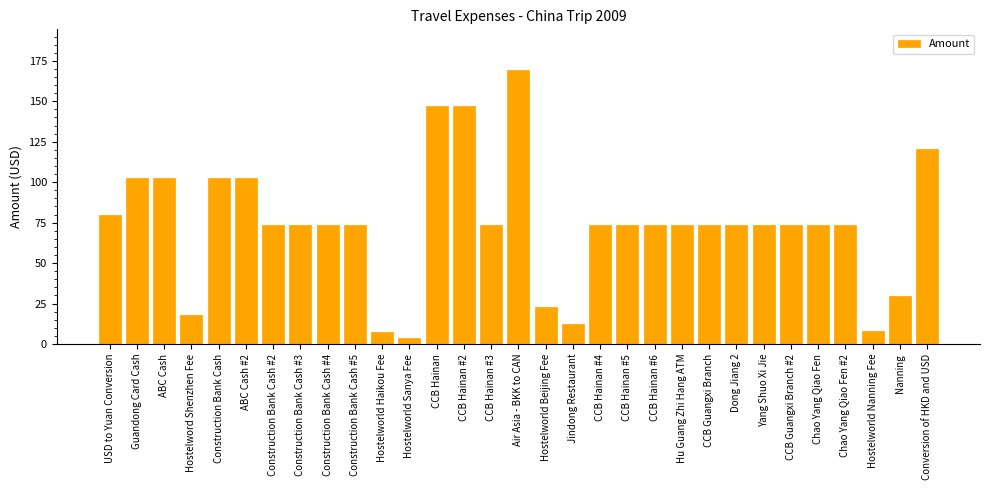

What is the change in value from Guandong Card Cash to CCB Hainan #4?

-29.4